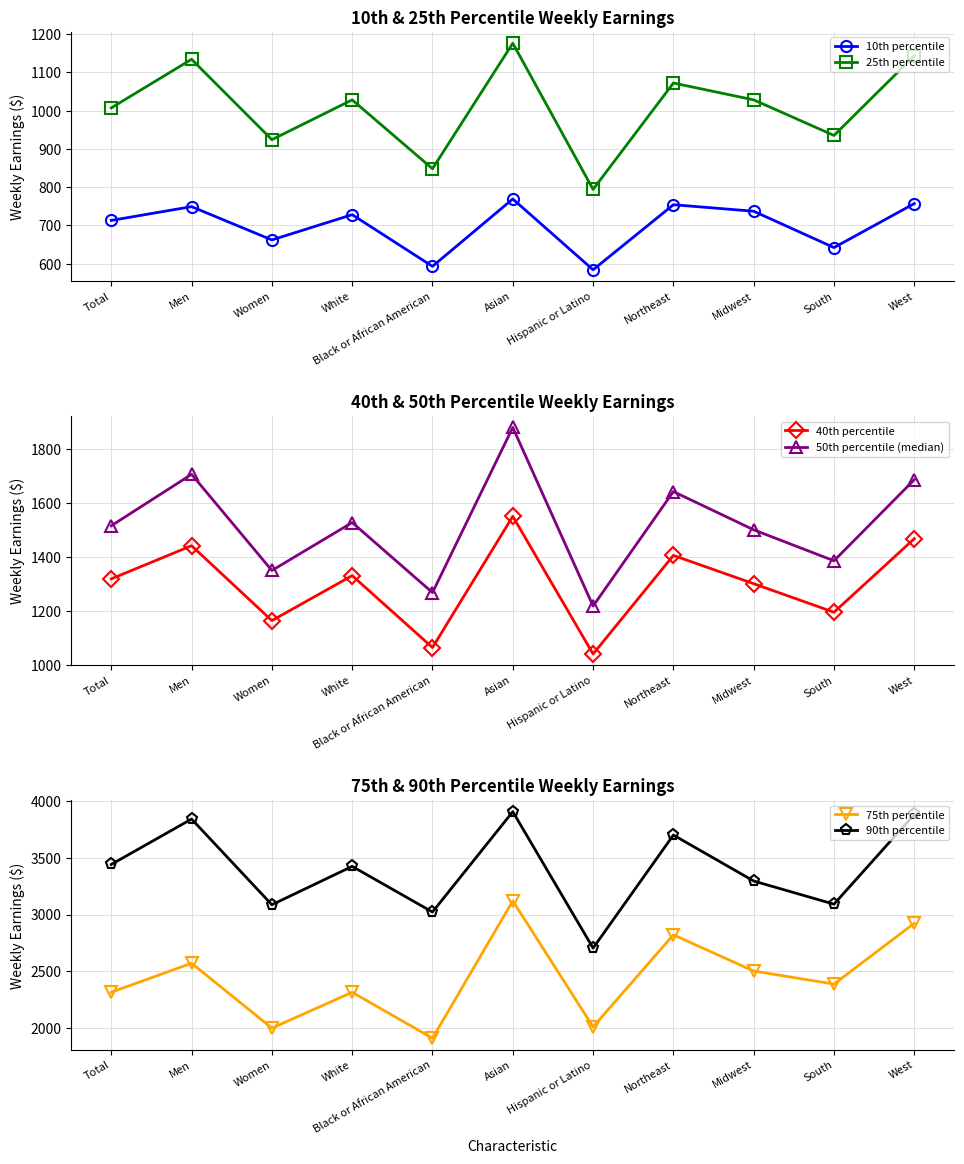

How many distinct data groups are displayed?

6